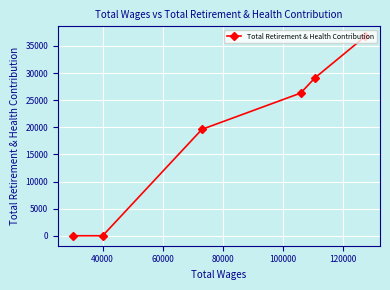

Is this an area chart (filled region under the line)?

No